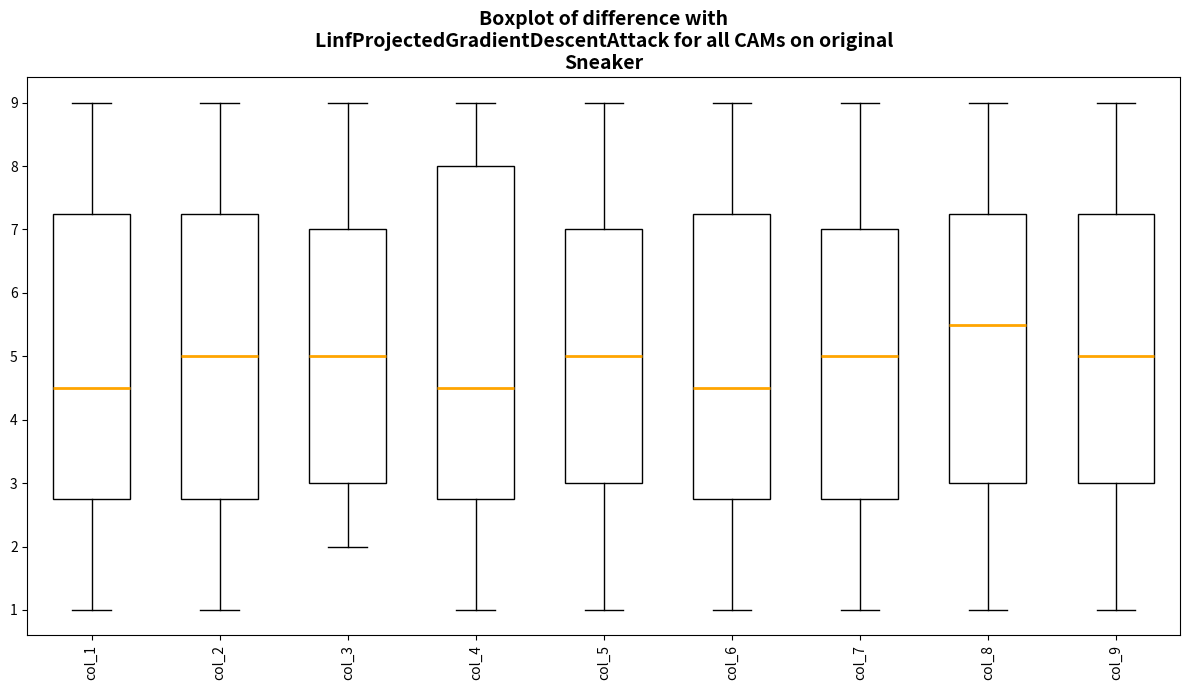

Where does the median line of the box for col_4 sit on the y-axis? The values are not printed on the chart, so give them approximately, as read against the axis.

4.5